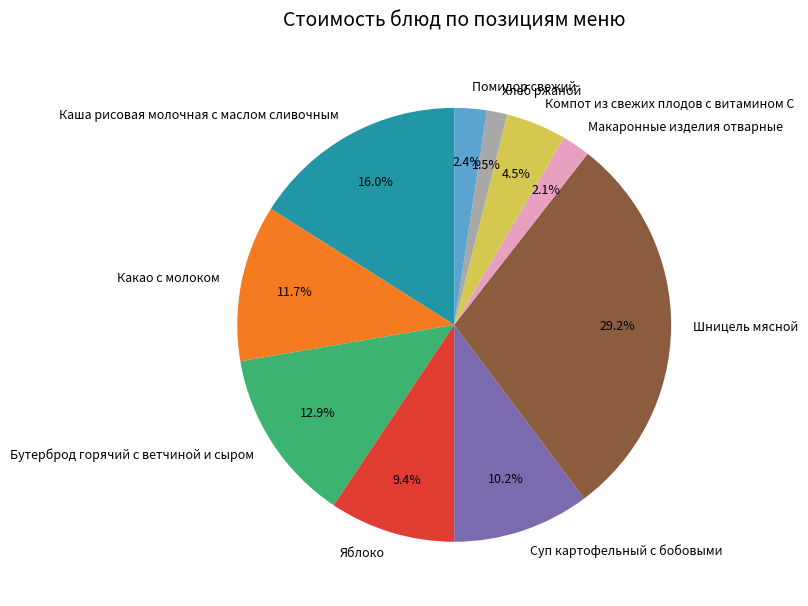

How many slices are in this pie chart?

10